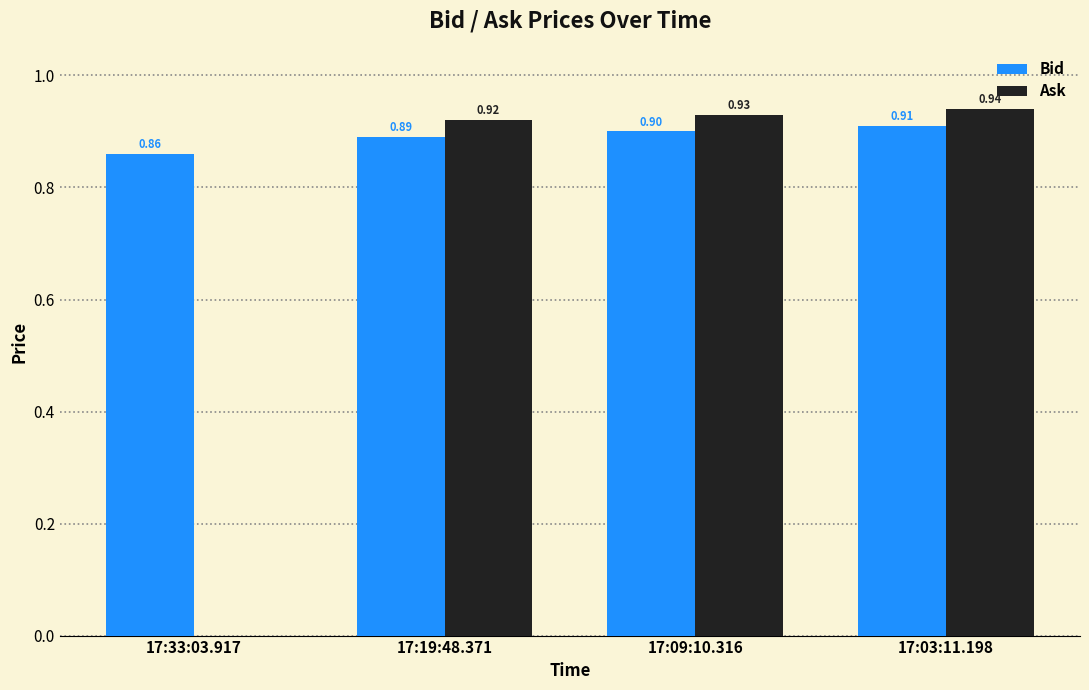

What is the approximate value of Bid at 17:09:10.316?

0.9